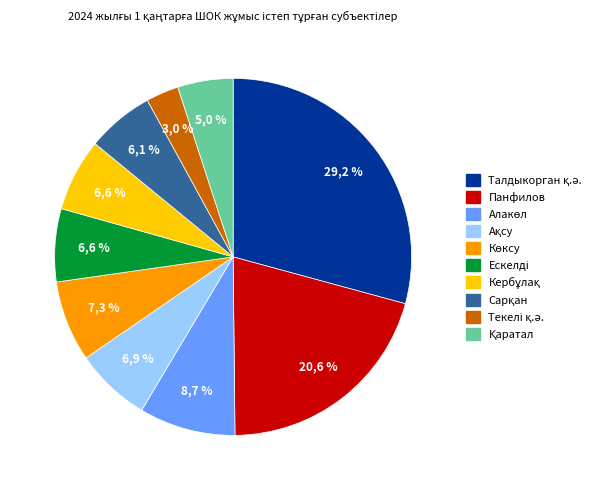

Approximately how many times larger is the value at Кербұлақ compared to Алакөл?

0.8